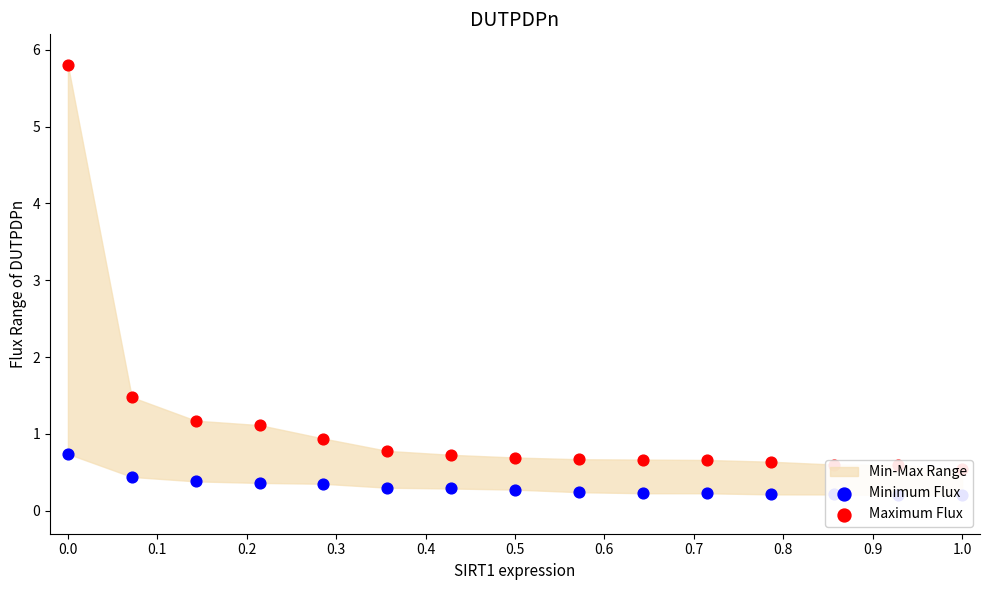

At how many categories does at least one series exceed 3?

1